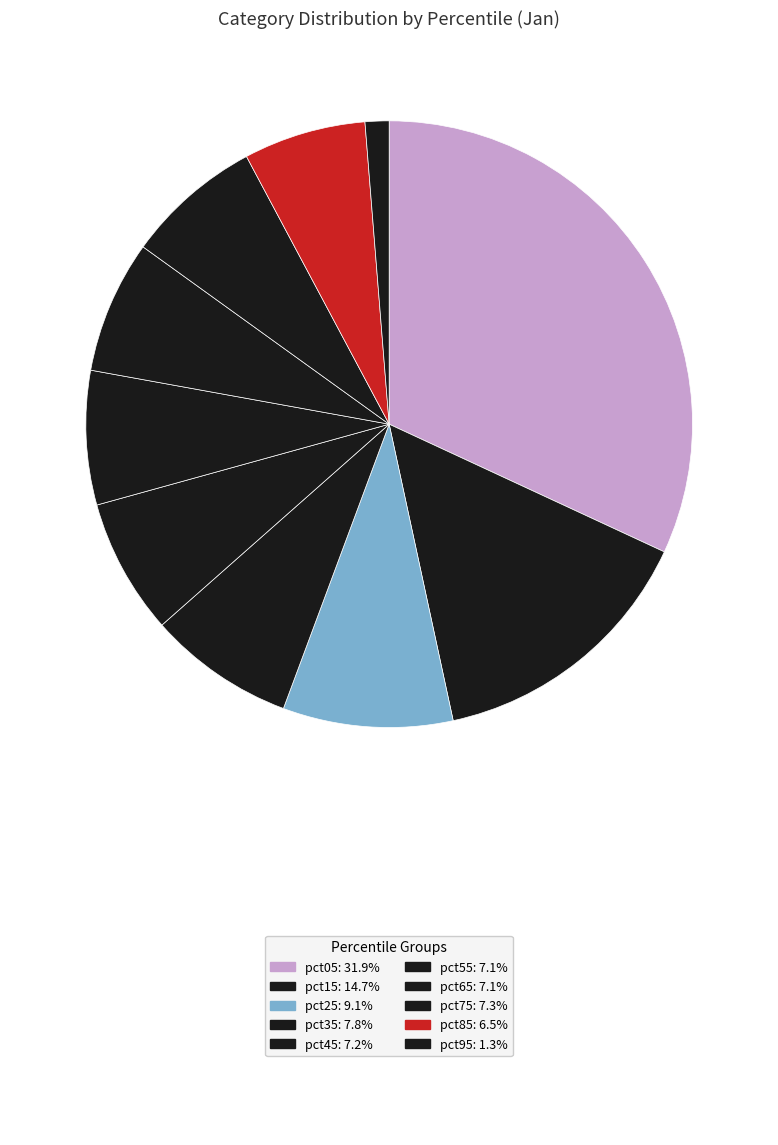

How many segments does this pie chart have?

10